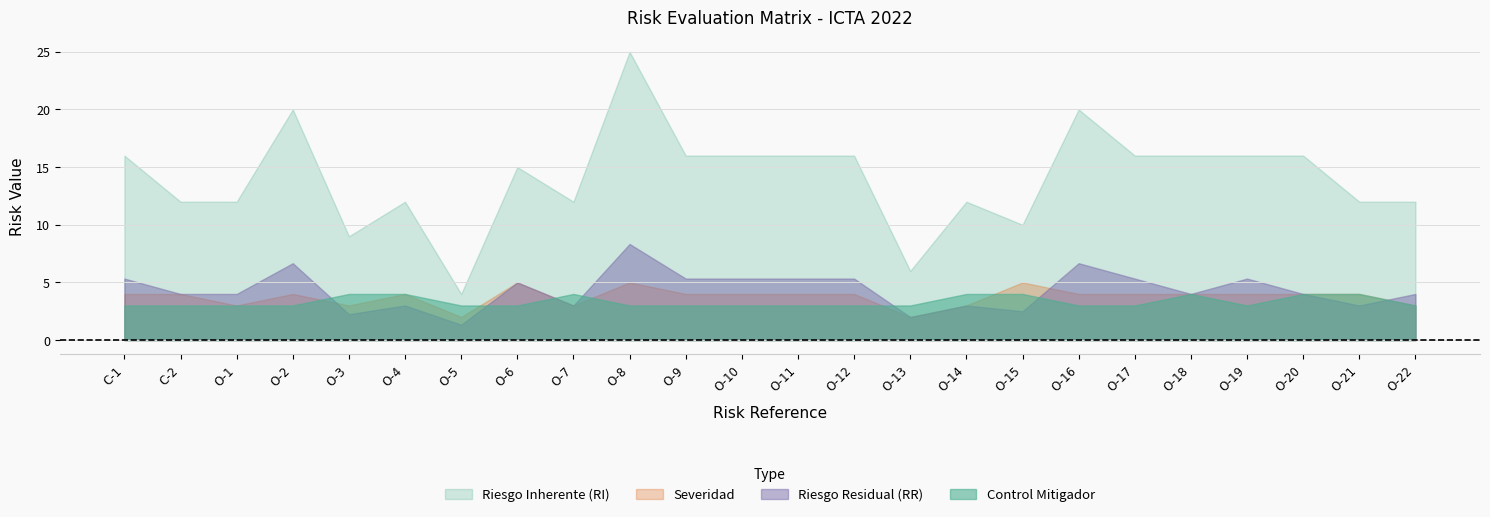

What is the difference between the highest and lowest values at O-3?

6.8